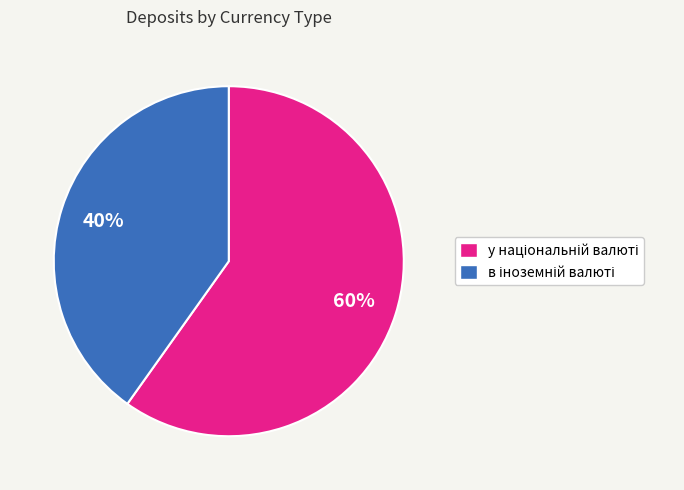

To the nearest percent, what is the average slice percentage?

50%